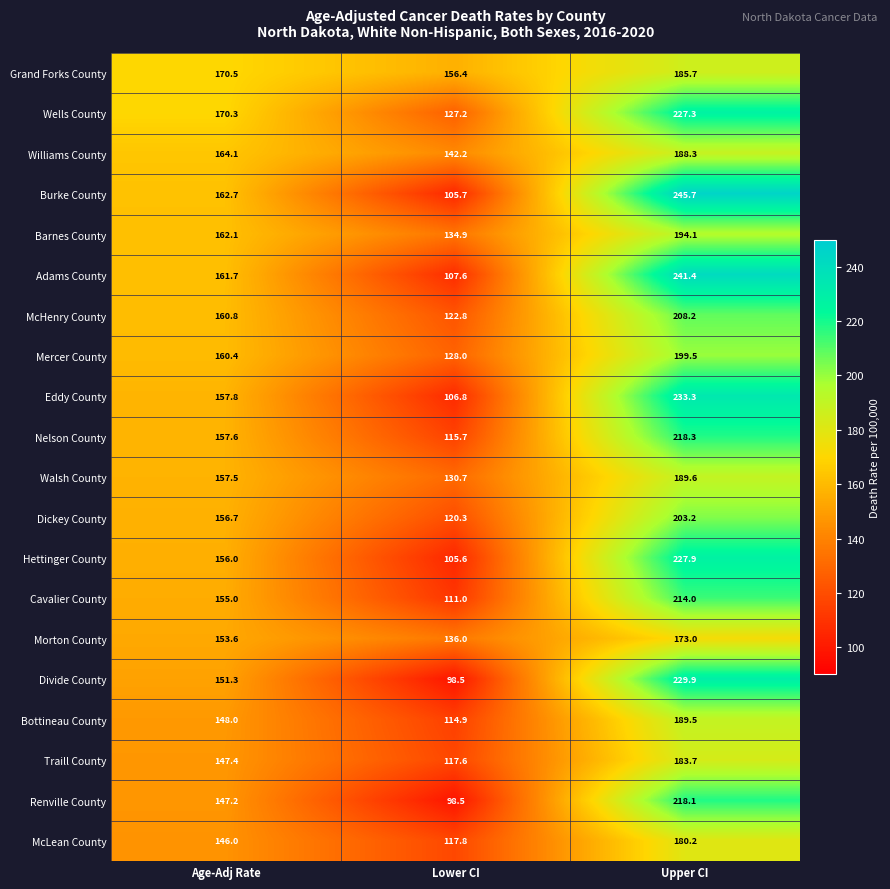

True or false: Cavalier County has a value of 144.5 at Lower CI.

False